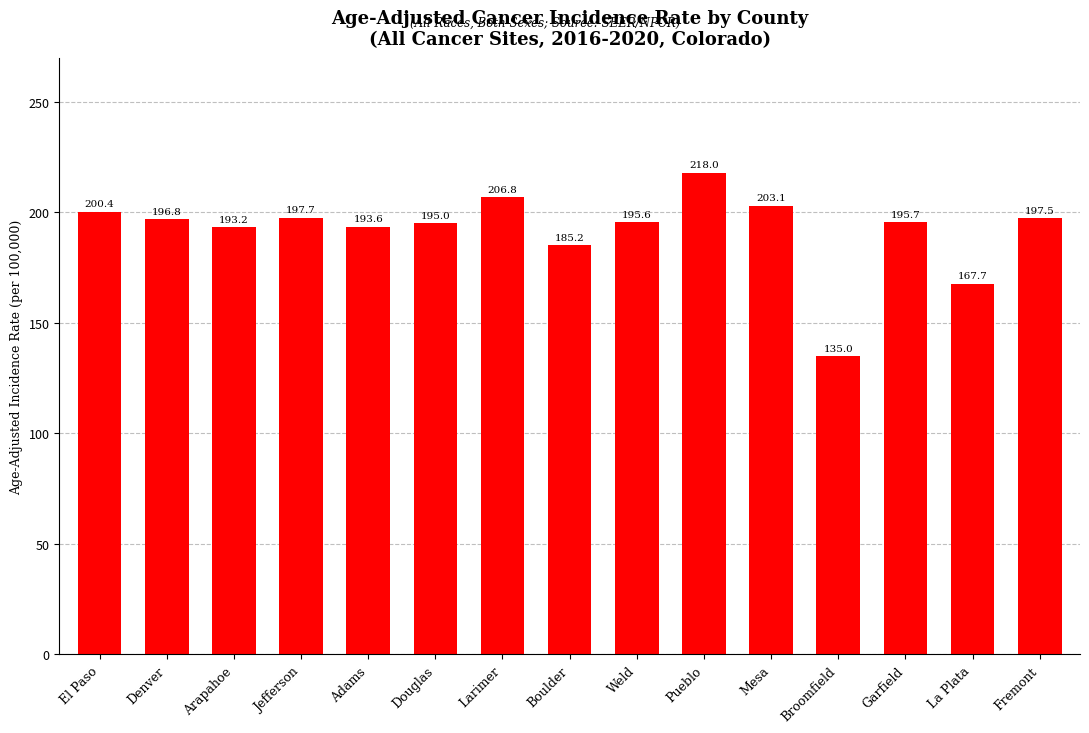

Rank the categories by value from lowest to highest.

Broomfield, La Plata, Boulder, Arapahoe, Adams, Douglas, Weld, Garfield, Denver, Fremont, Jefferson, El Paso, Mesa, Larimer, Pueblo